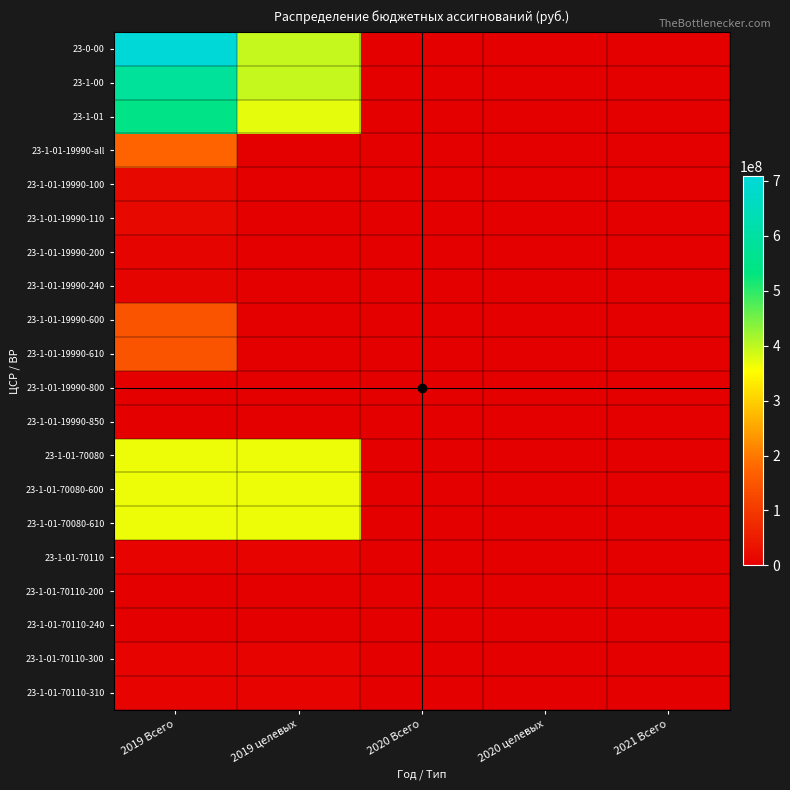

Which series has the largest total across all categories?

23-0-00